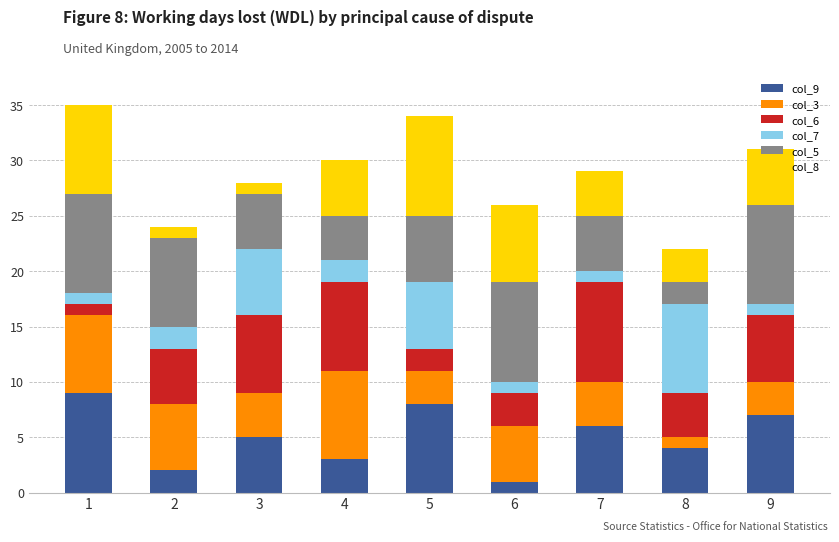

How many bars are there in total?

9